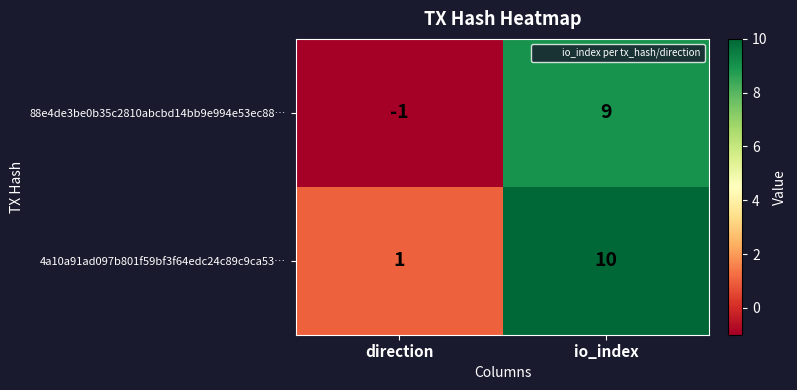

At which label is 88e4de3be0b35c2810abcbd14bb9e994e53ec88… closest to 4?

direction